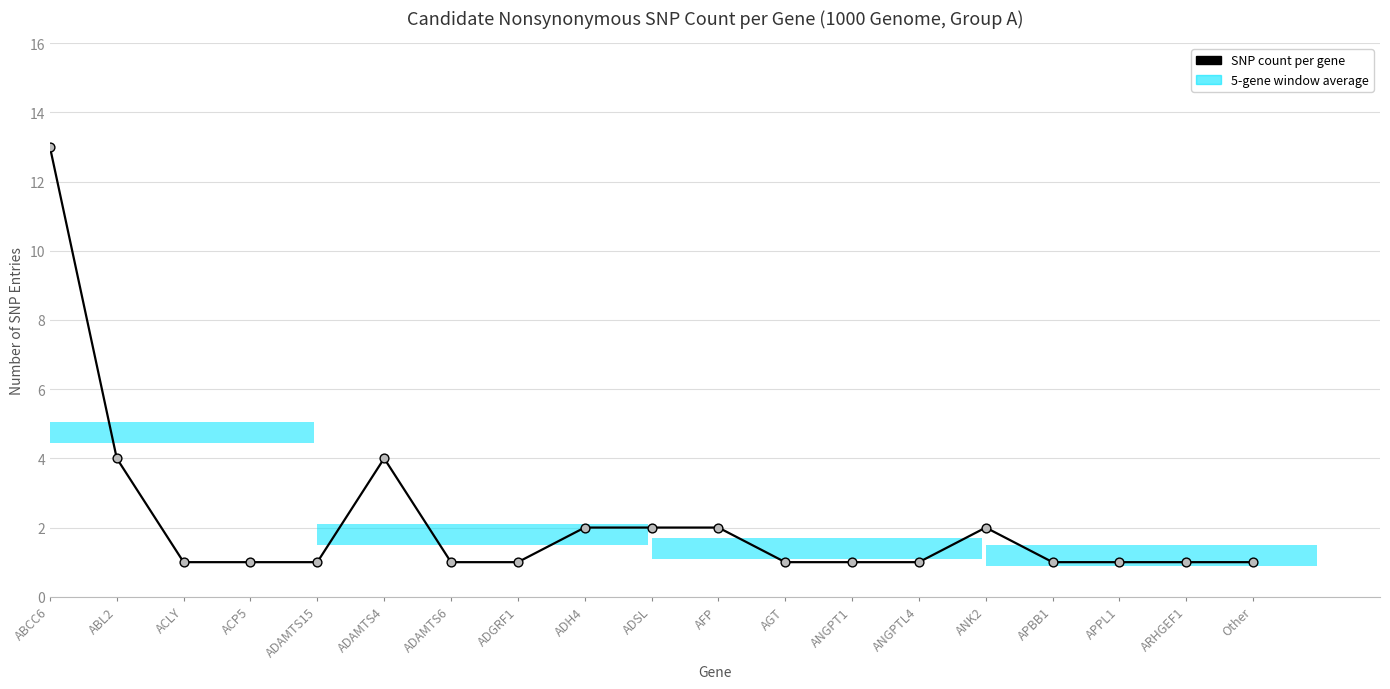

What is the ratio of the value at ABCC6 to the value at ADH4?

6.5